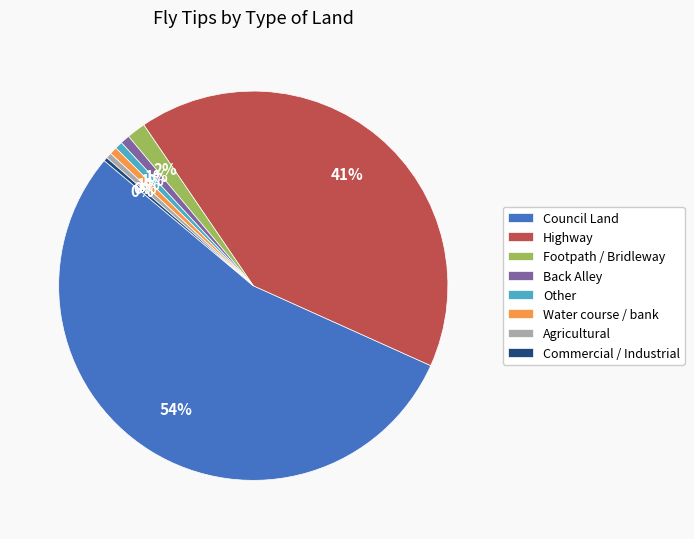

Does Water course / bank account for over 50% of the chart?

No